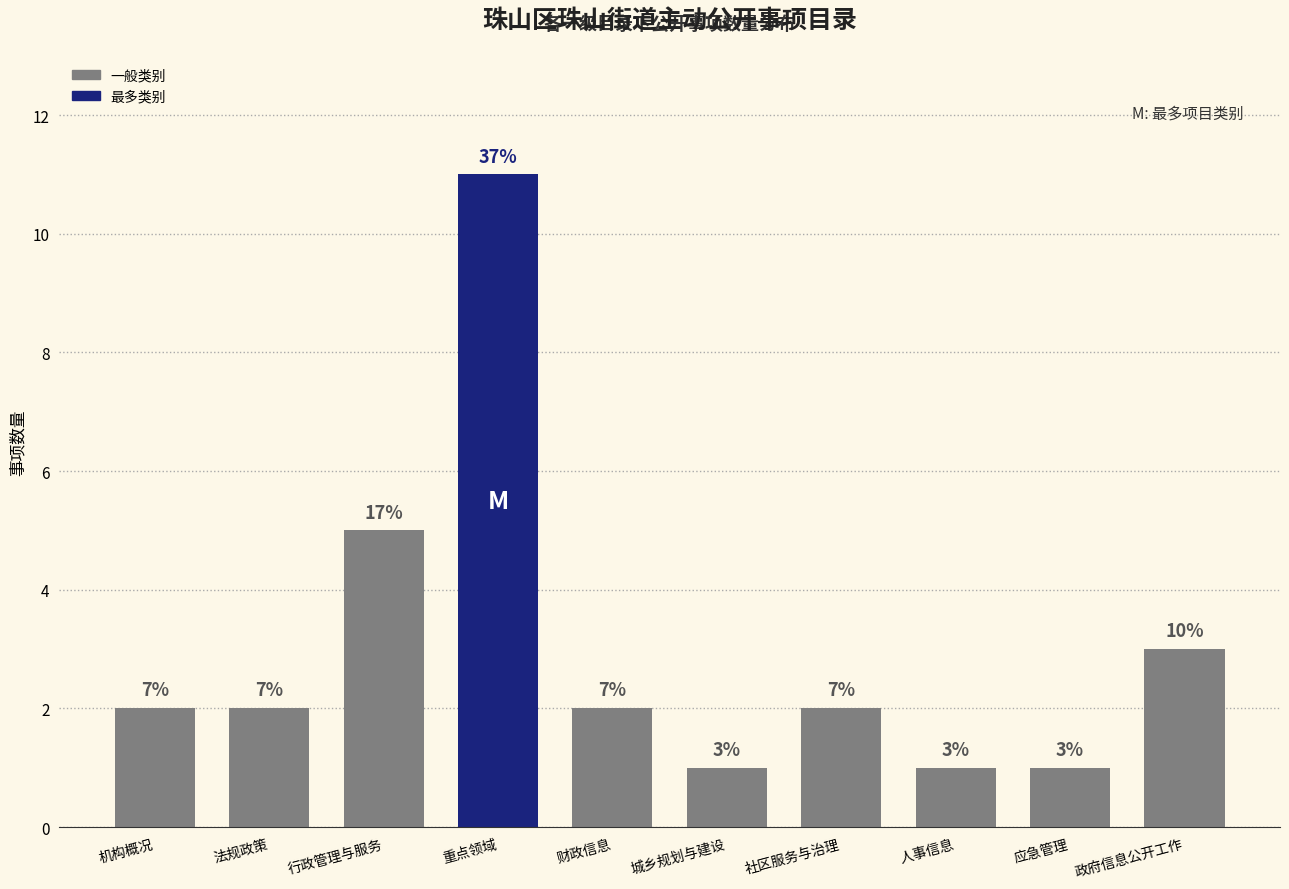

What is the difference between the values at 城乡规划与建设 and 社区服务与治理?

1